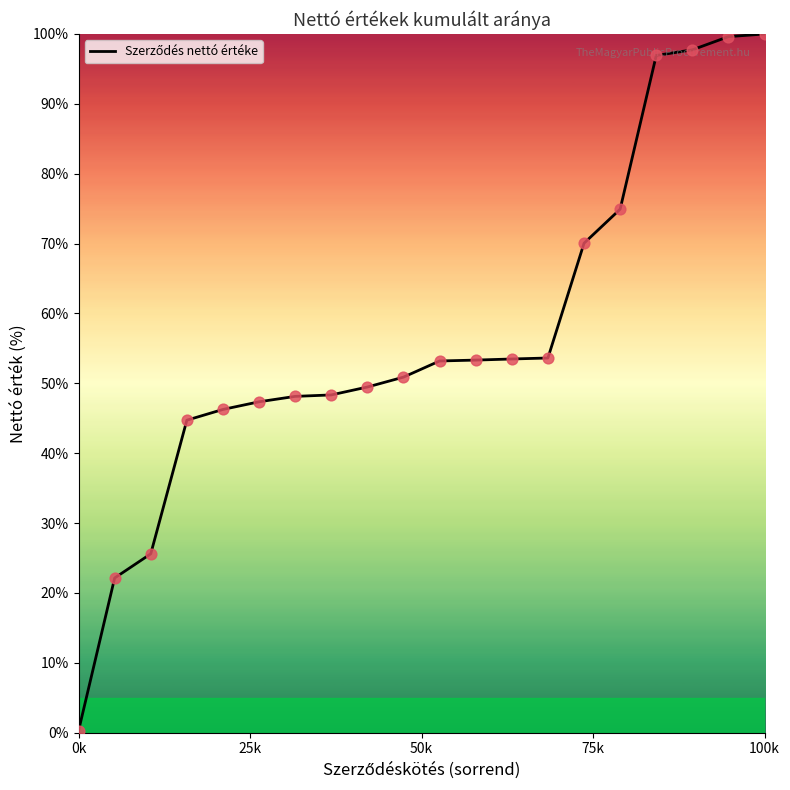

What is the greatest value displayed?

100.0